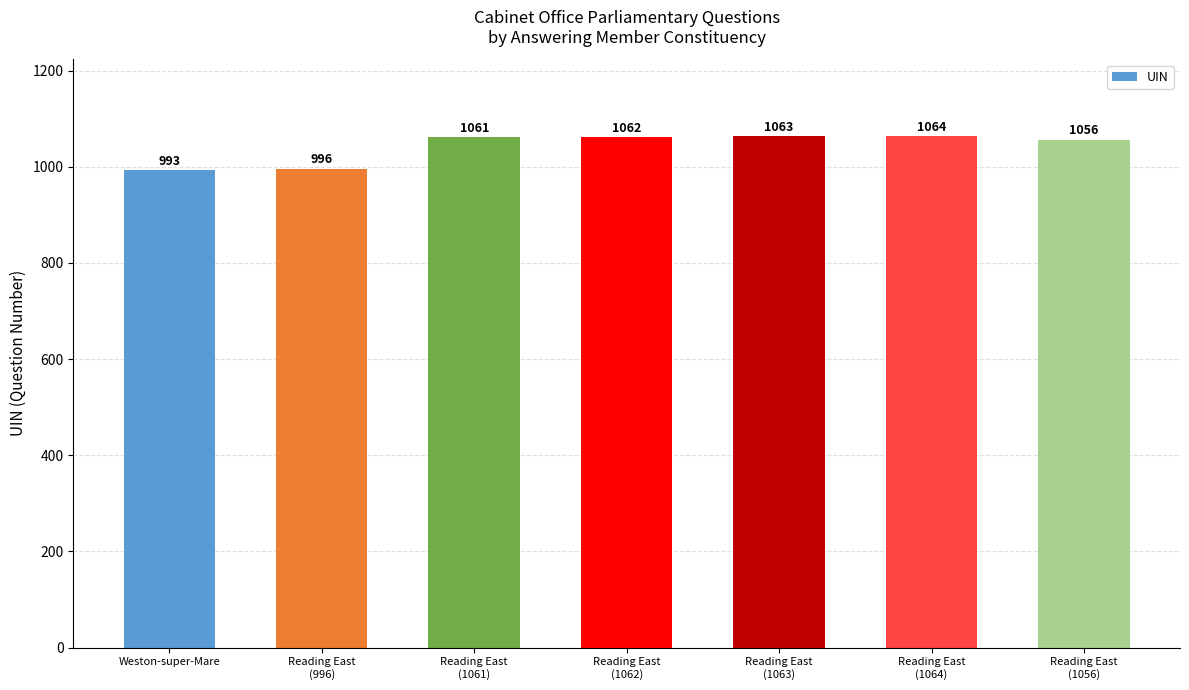

What is the label of the 6th bar from the right?

Reading East
(996)